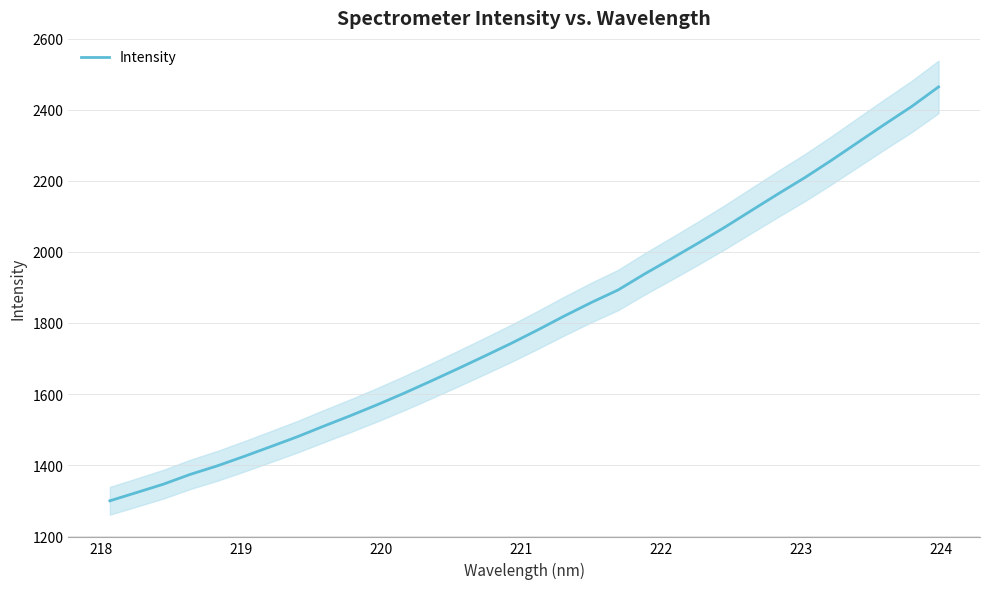

What is the minimum value for Intensity?

1299.7